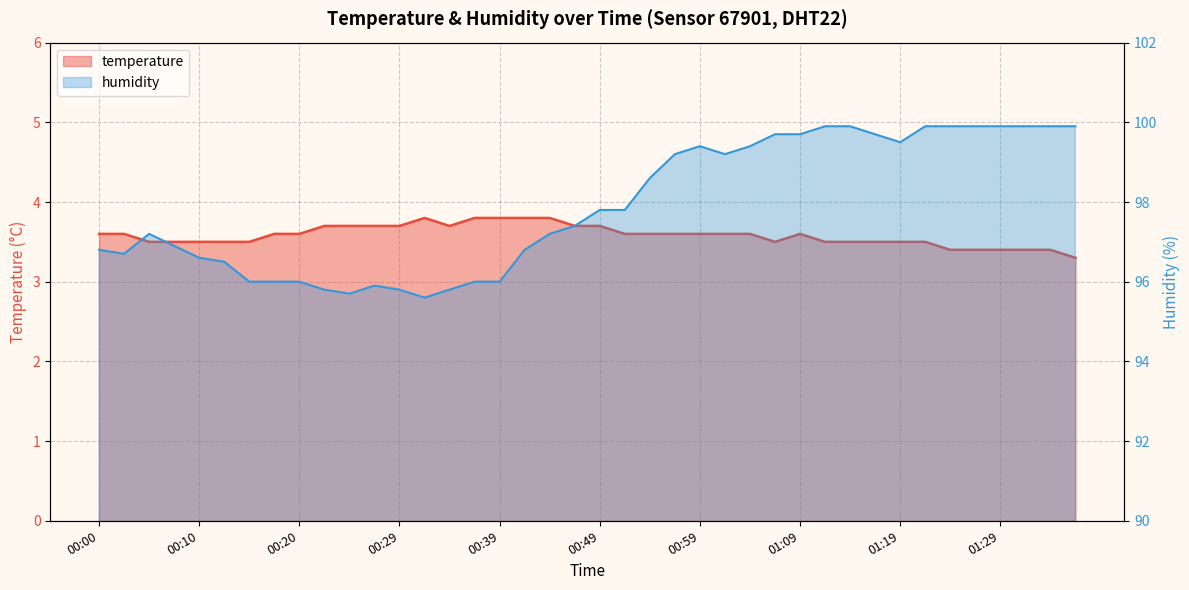

How many interior local peaks does the temperature series have?

2